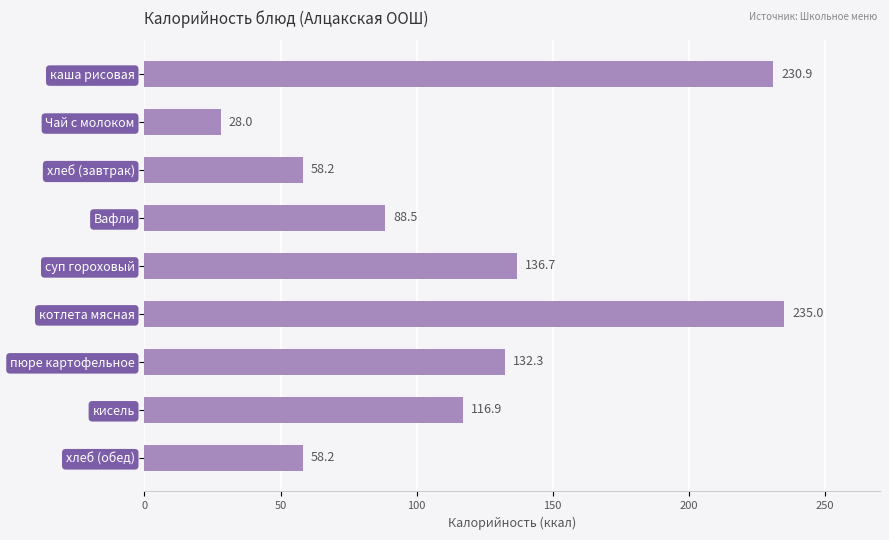

At which category does the chart reach its minimum across all series?

Чай с молоком